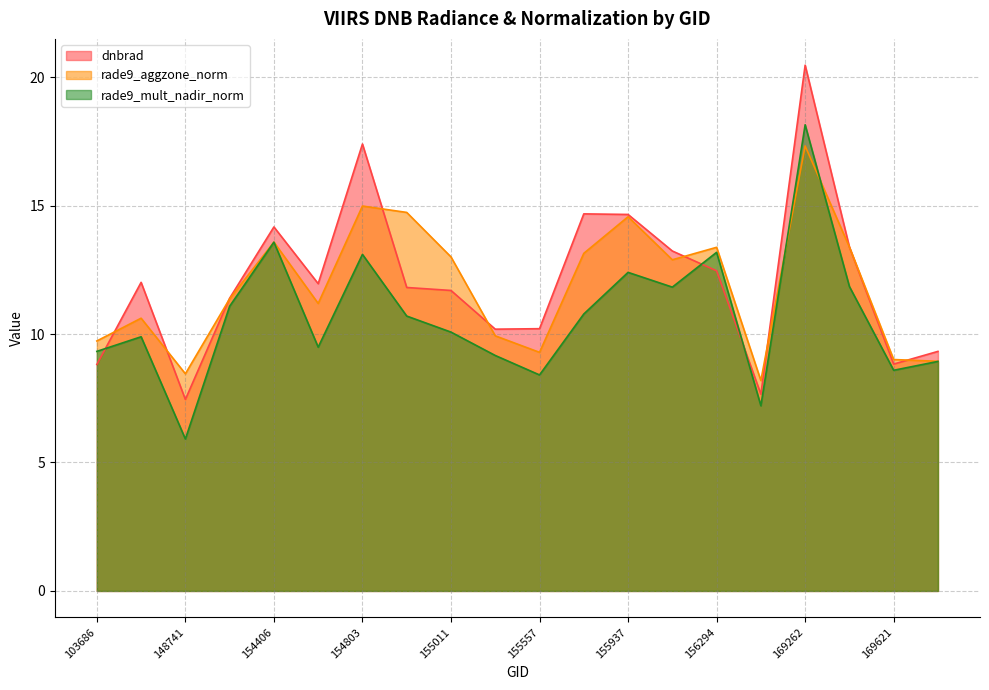

Which series changed the most between 155557 and 156294?

rade9_mult_nadir_norm